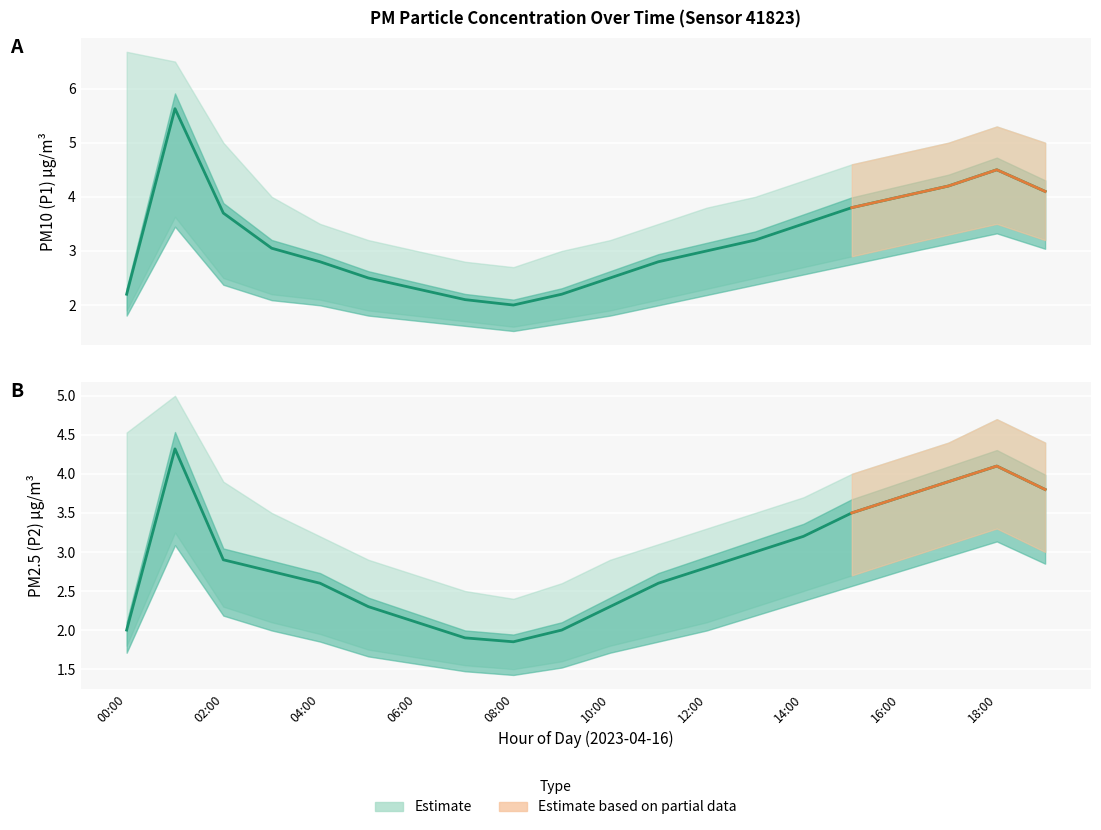

Which category has the highest value in the P1 series?

01:00